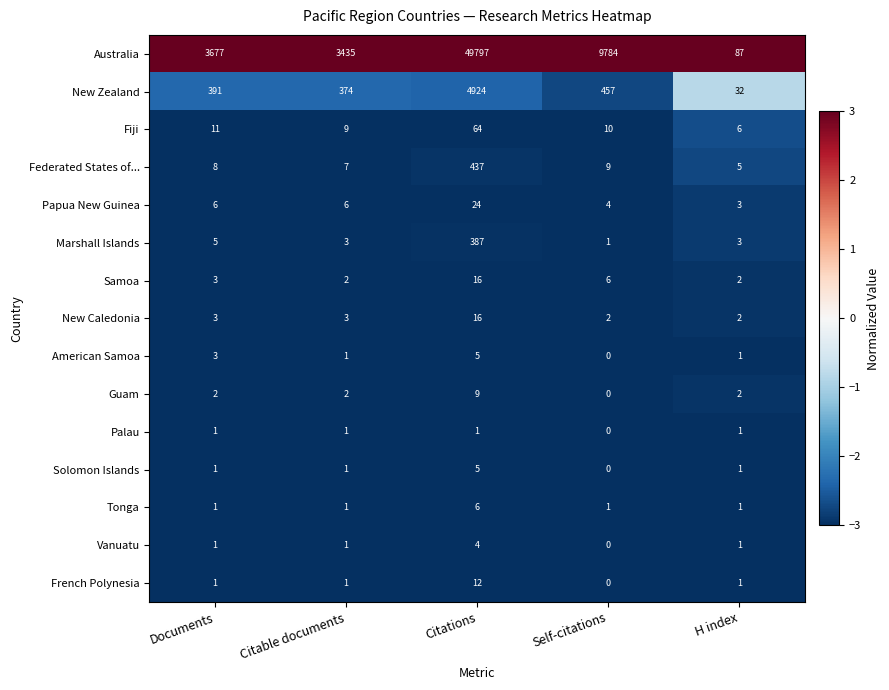

Which series has the widest spread of values?

Australia